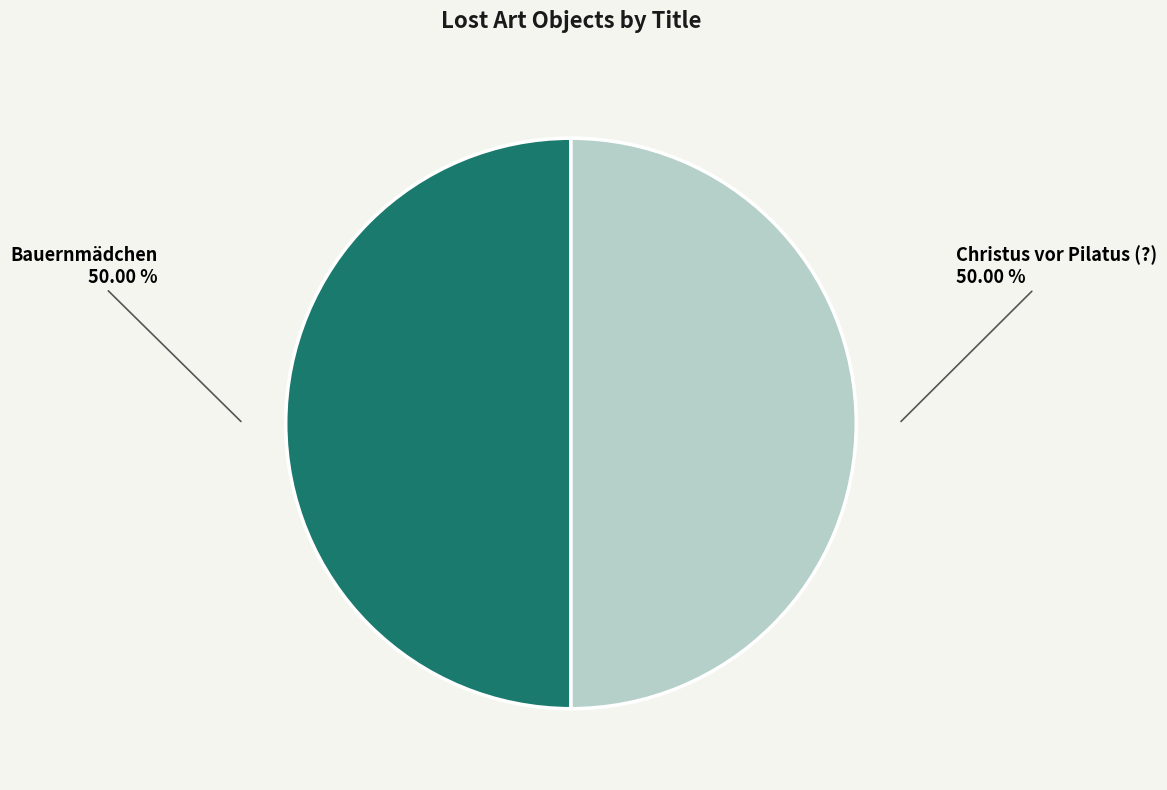

The Bauernmädchen slice represents 40% of the pie. True or false?

False